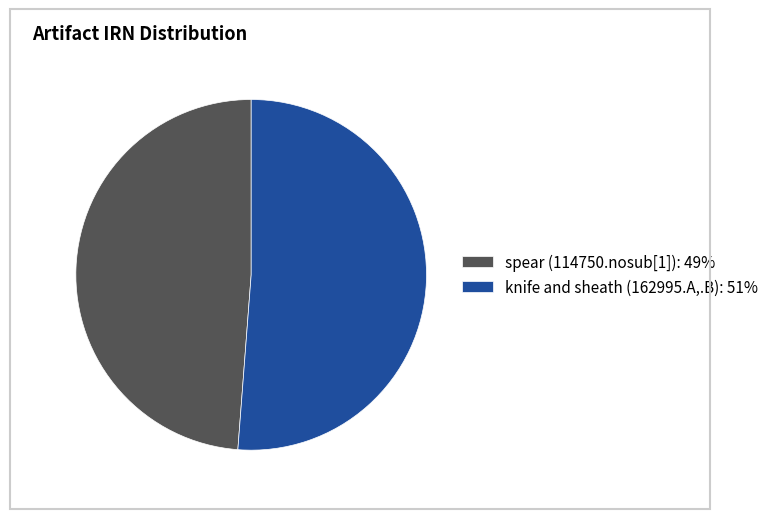

The knife and sheath (162995.A,.B) slice represents 43% of the pie. True or false?

False